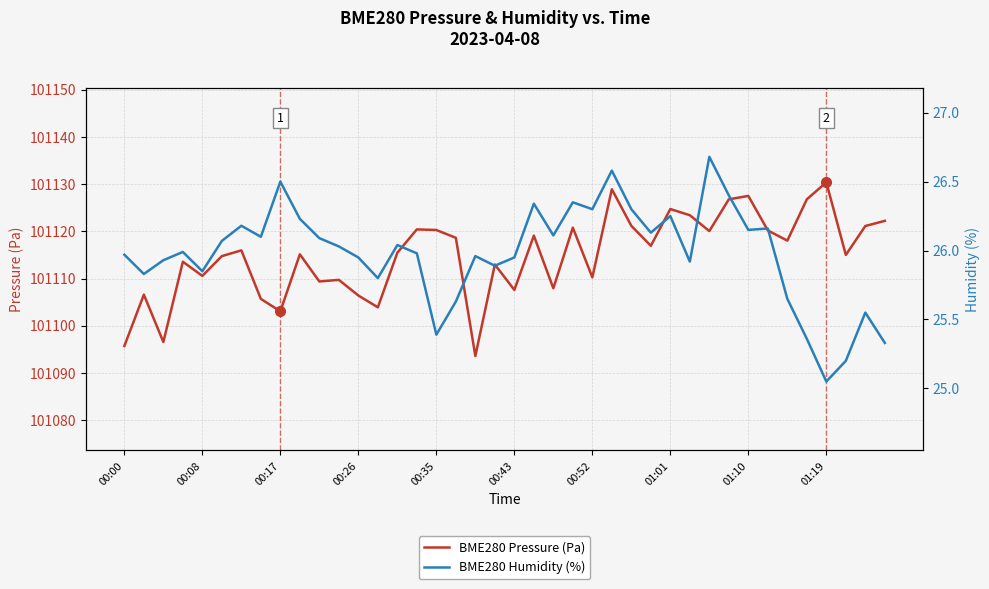

Is it true that BME280 Humidity (%) equals 26.0 at 00:00?

True